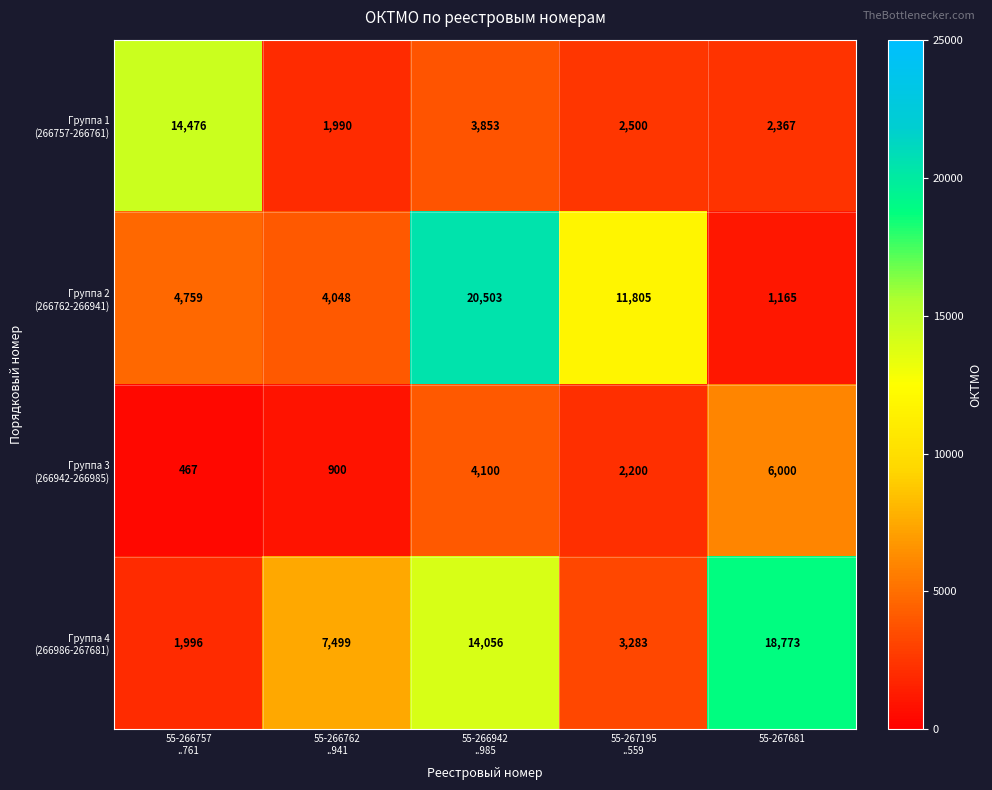

What is the smallest value displayed?

467